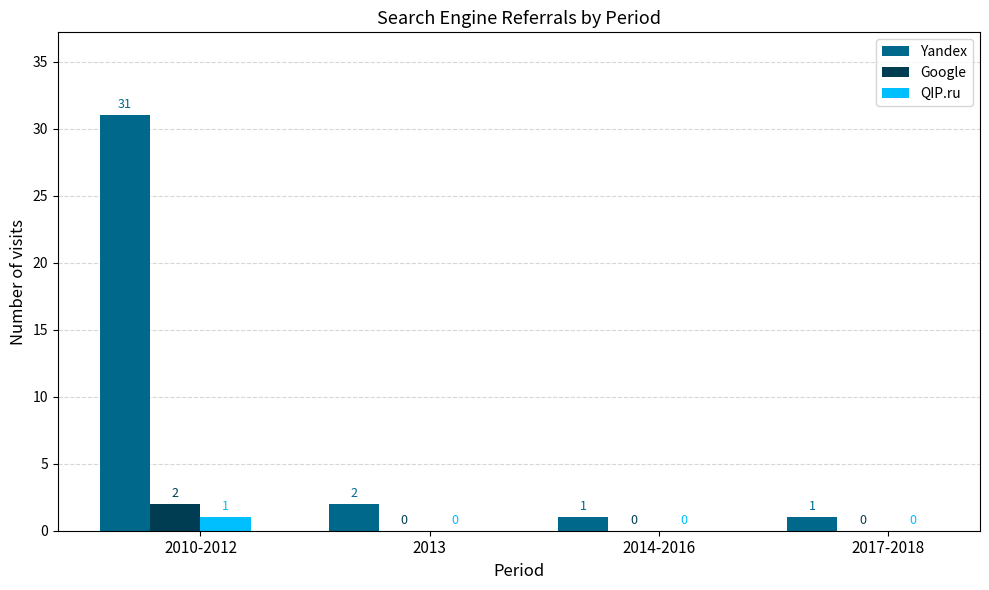

Which series changed the most between 2010-2012 and 2014-2016?

Yandex